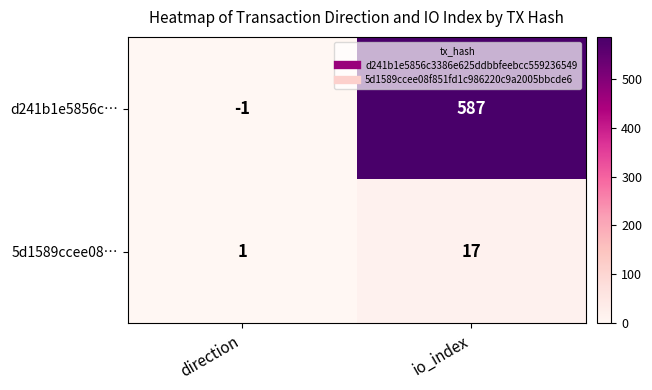

How many data points does each series have?

2